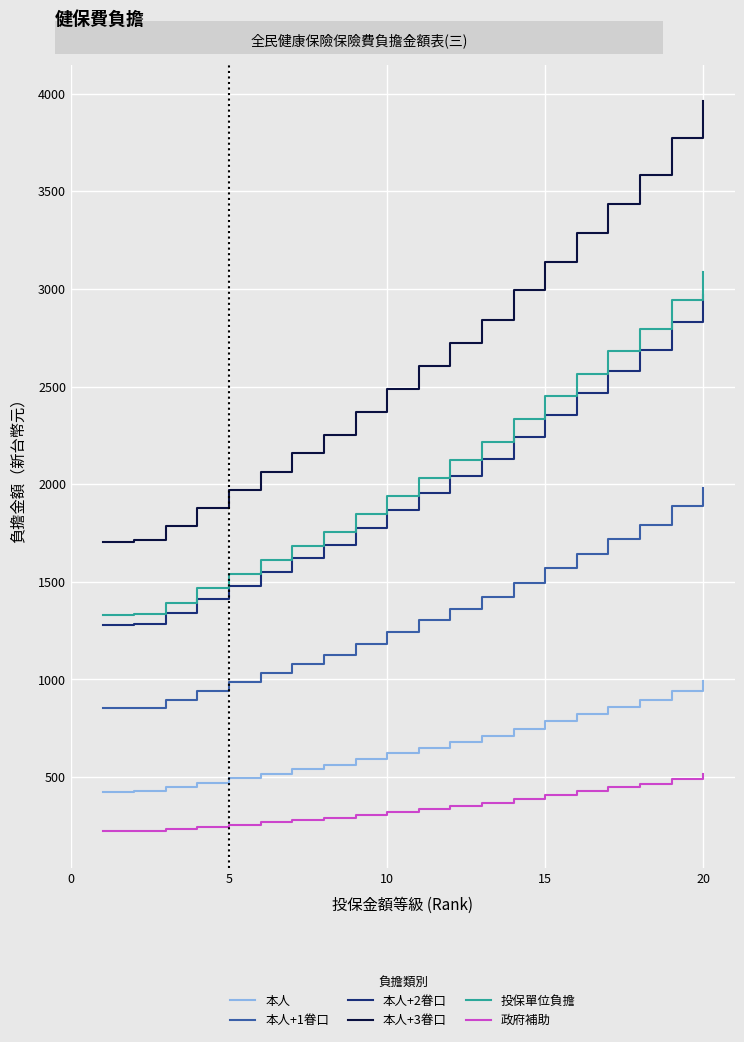

What is the difference between the maximum and minimum values in the 投保單位負擔 series?

1758